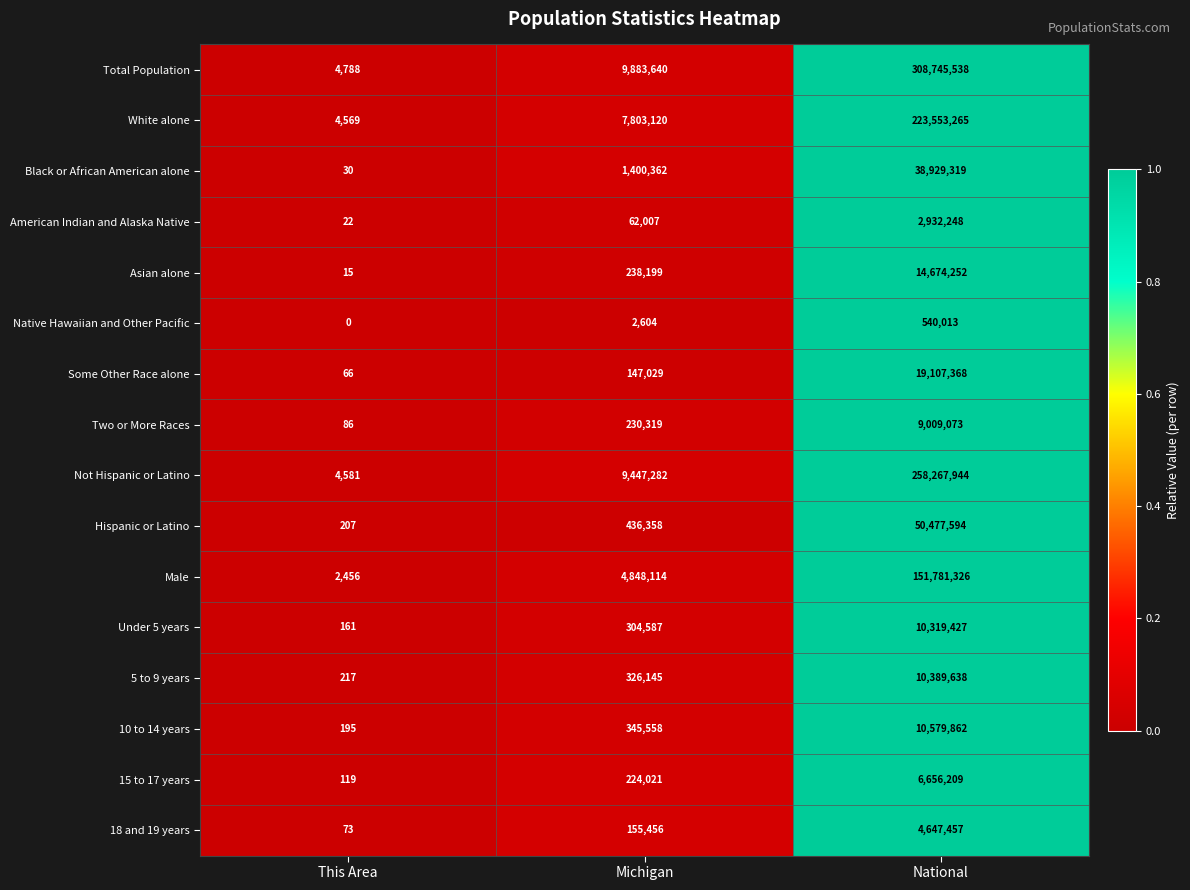

Which series has the widest spread of values?

Total Population